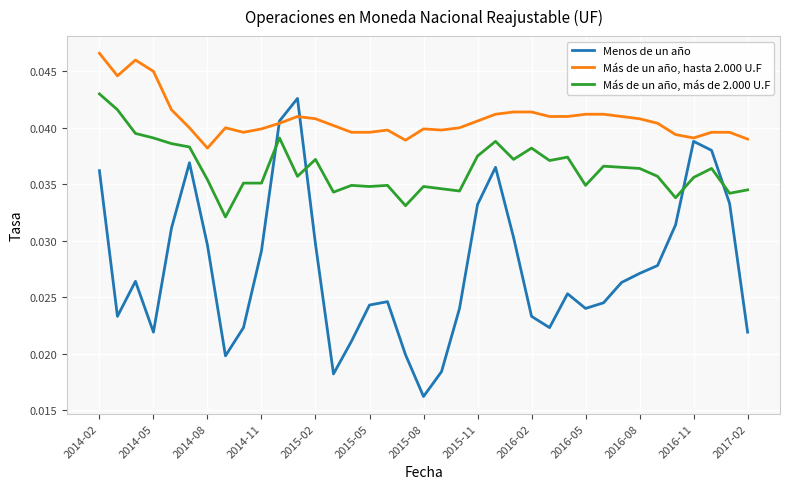

List the series in order of their overall mean, lowest first.

Menos de un año, Más de un año, más de 2.000 U.F, Más de un año, hasta 2.000 U.F